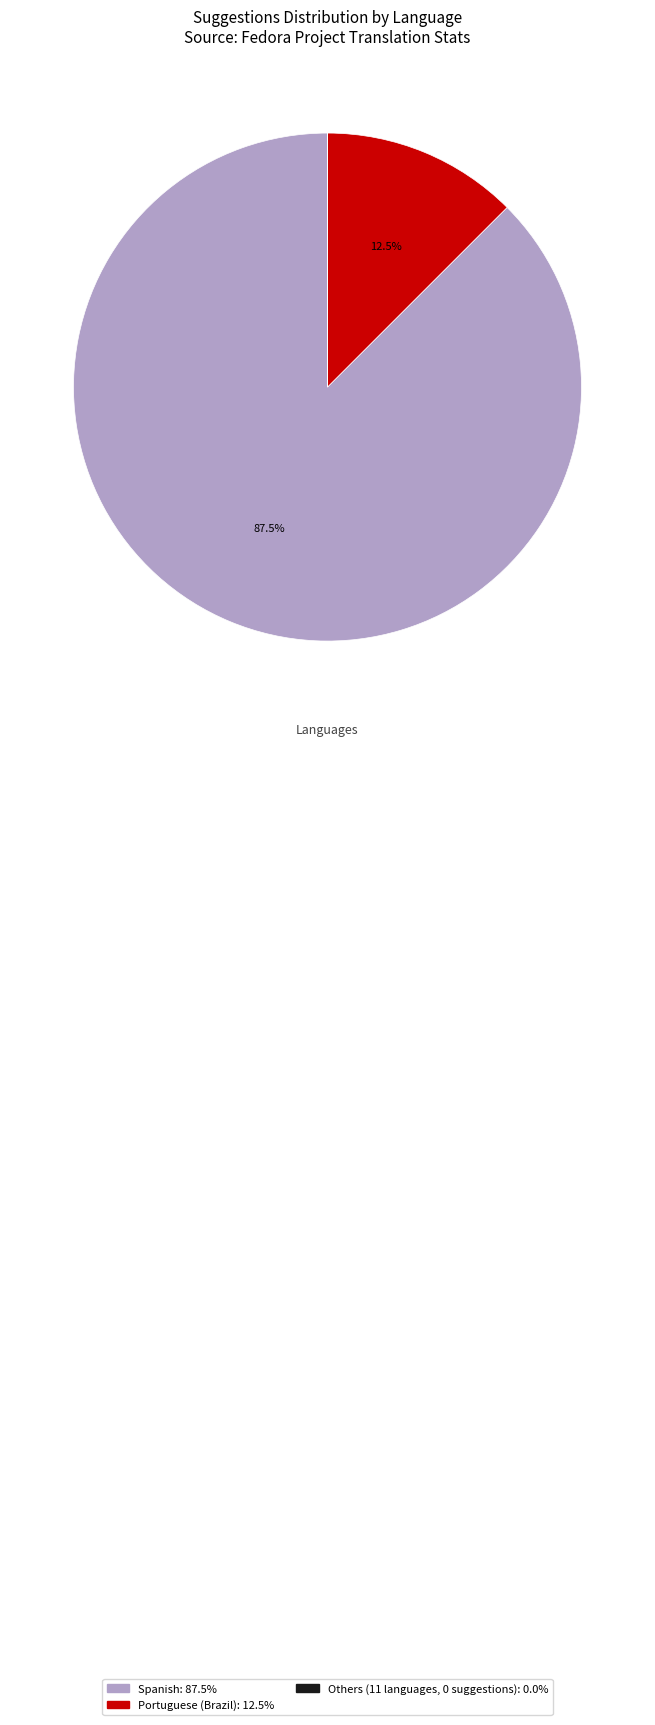

Is there any slice that represents more than half of the pie?

Yes